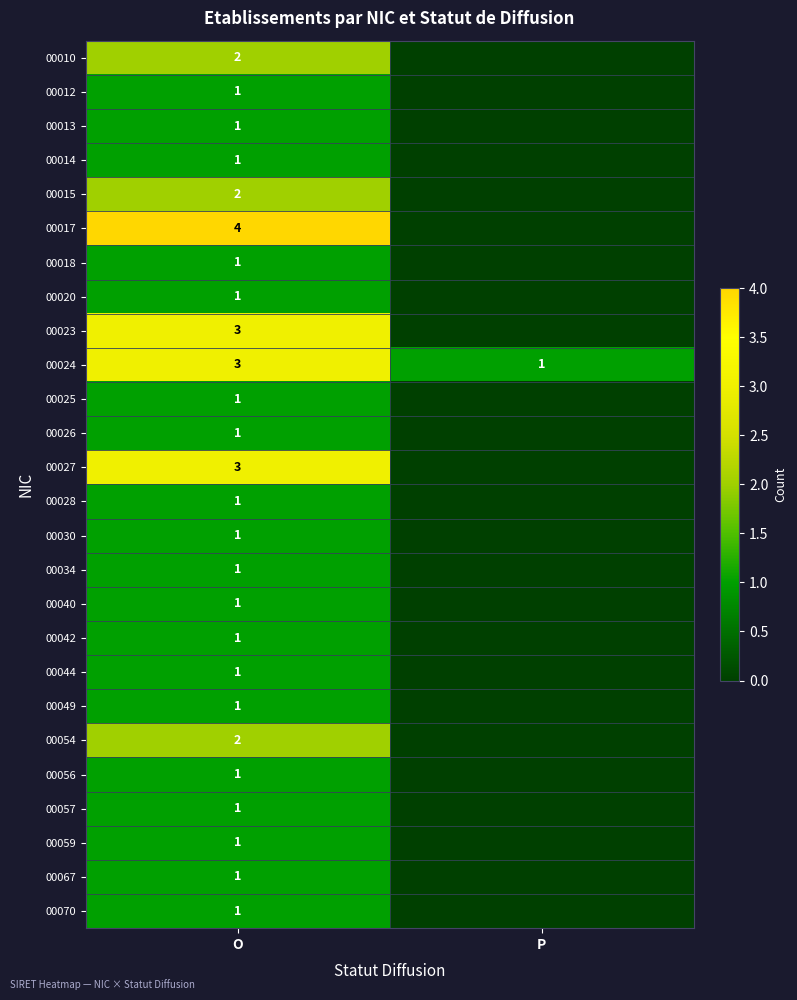

What is the spread (max minus min) of values at O?

3